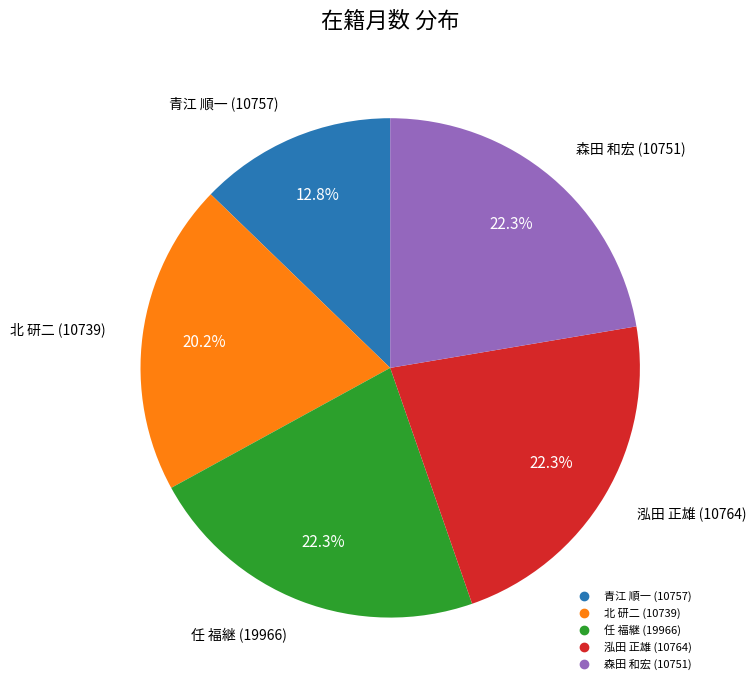

What percentage do 青江 順一 (10757) and 森田 和宏 (10751) together represent?

35.1%